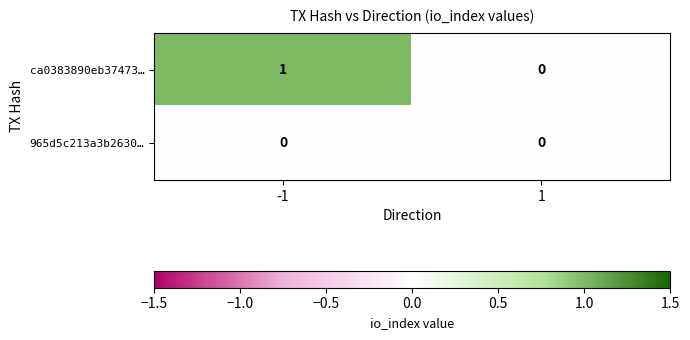

Which series changed the most between -1 and 1?

ca0383890eb37473…